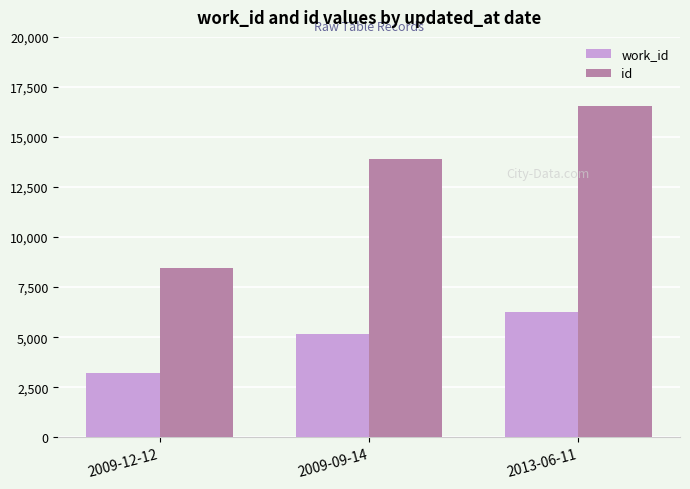

Where is id nearest to the value 12492?

2009-09-14